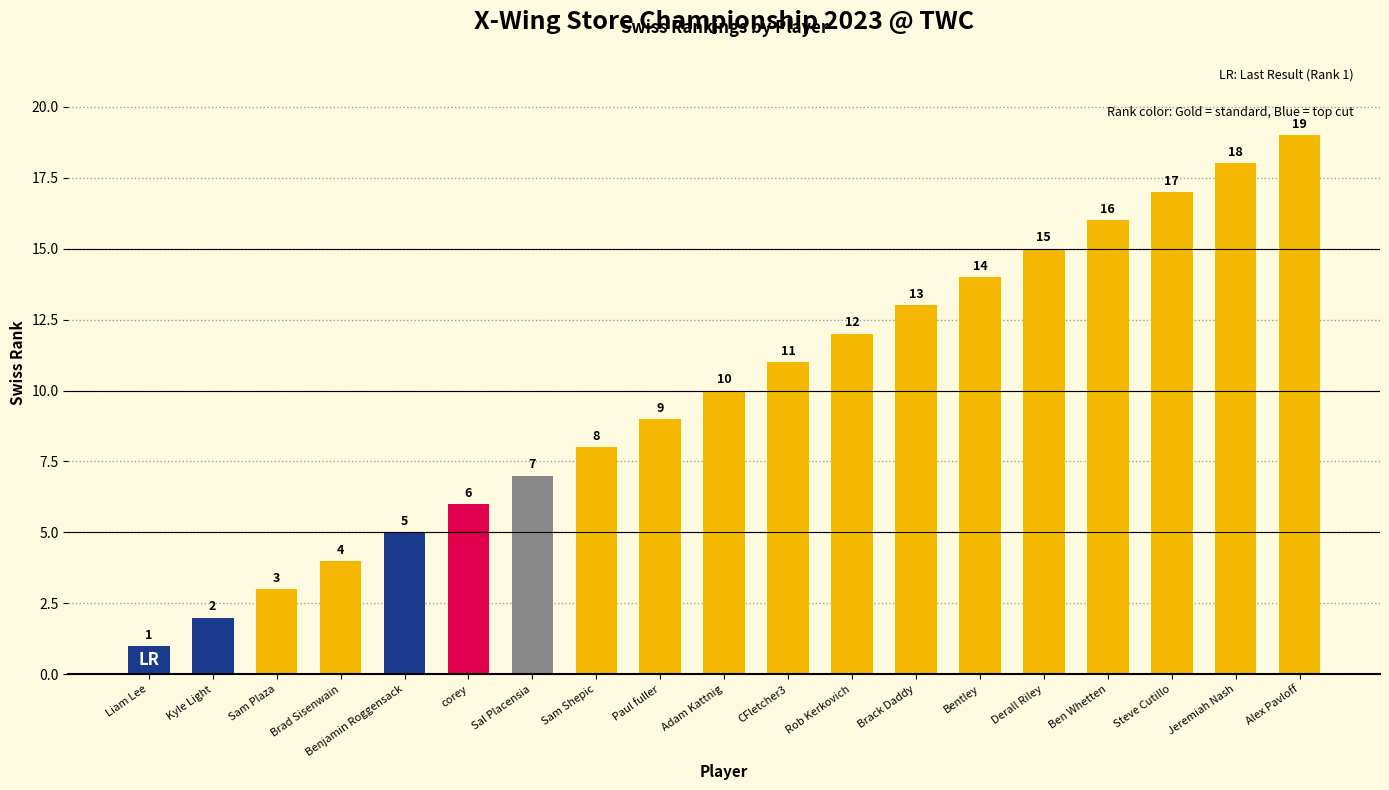

List the labels in order of value, smallest first.

Liam Lee, Kyle Light, Sam Plaza, Brad Sisenwain, Benjamin Roggensack, corey, Sal Placensia, Sam Shepic, Paul fuller, Adam Kattnig, CFletcher3, Rob Kerkovich, Brack Daddy, Bentley, Derall Riley, Ben Whetten, Steve Cutillo, Jeremiah Nash, Alex Pavloff